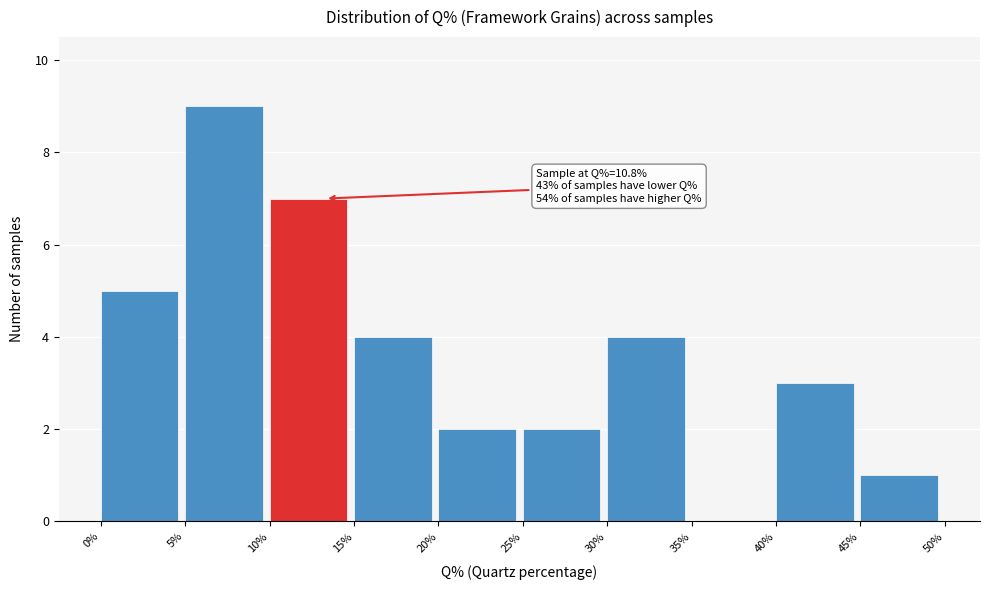

Which range on the x-axis has the tallest bar?

5% to 10%